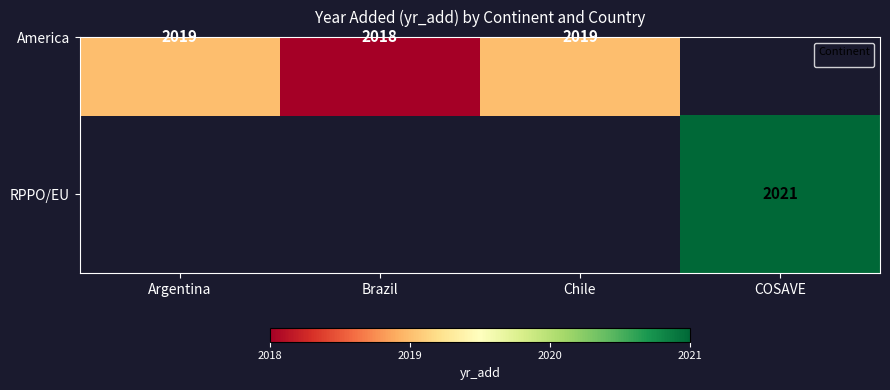

Which category has the highest value across all series?

COSAVE